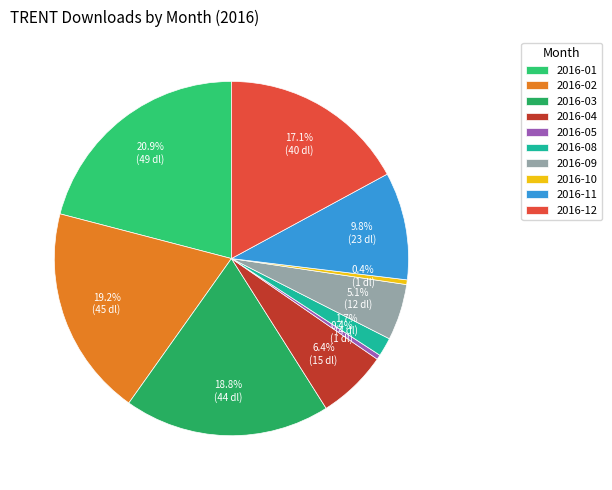

Is it true that 2016-04 is 13% of the pie?

False